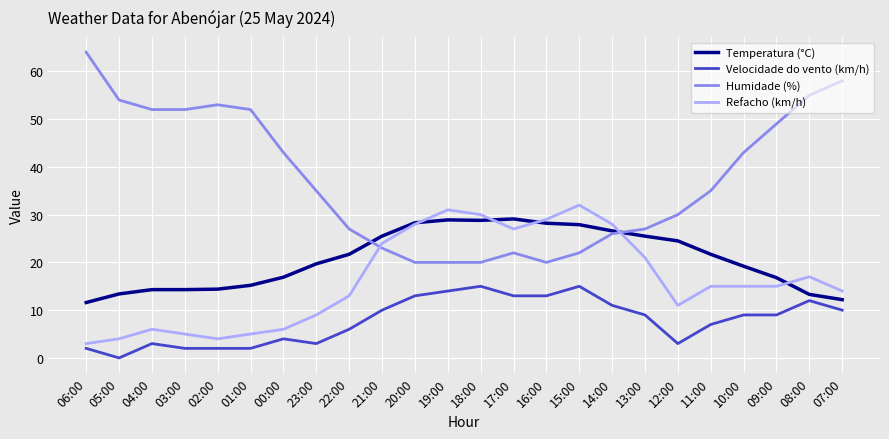

At which label does Temperatura (°C) first exceed 21?

22:00